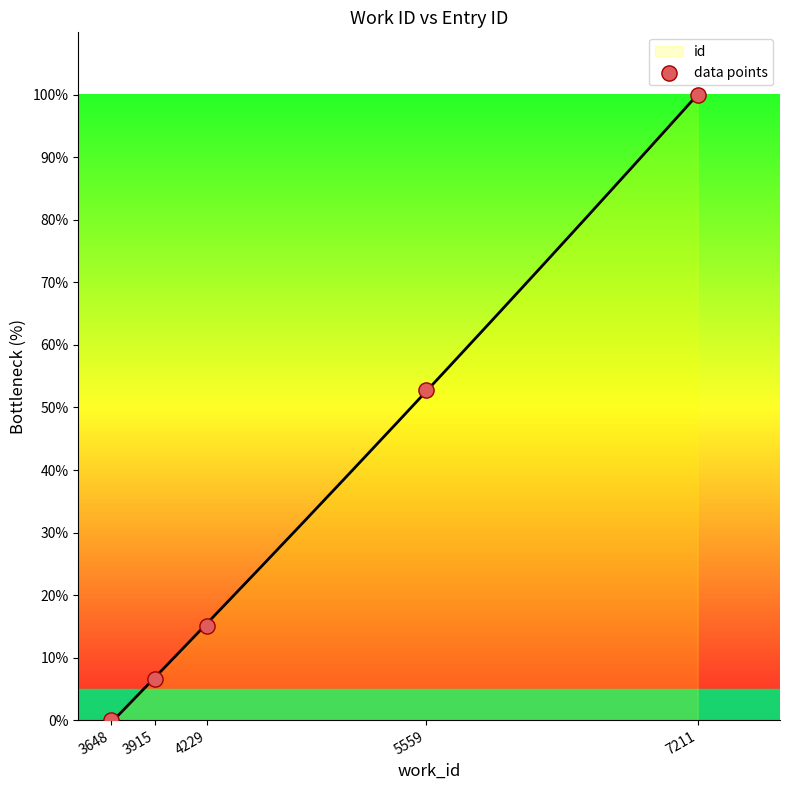

Between 5559 and 3915, which is larger?

5559